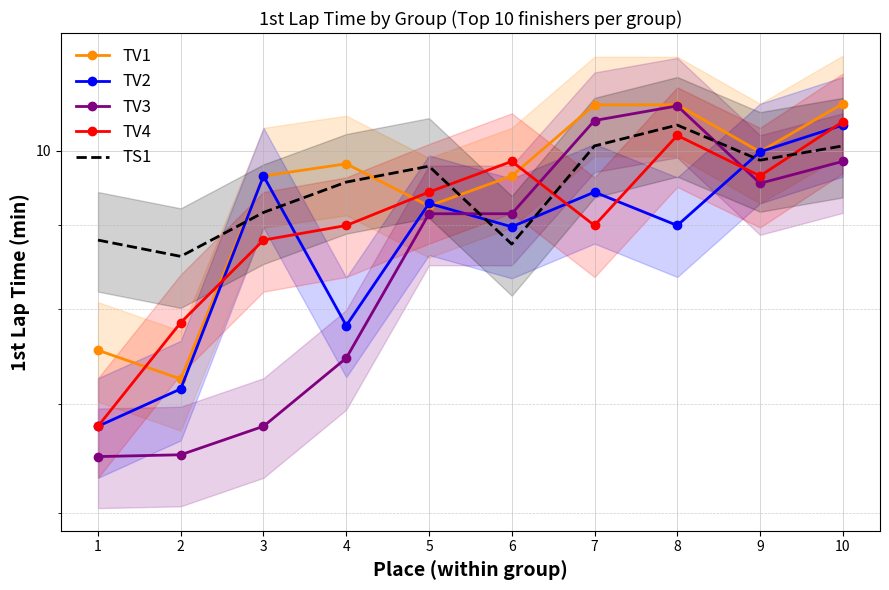

What is the total value across all series at 9?

49.0